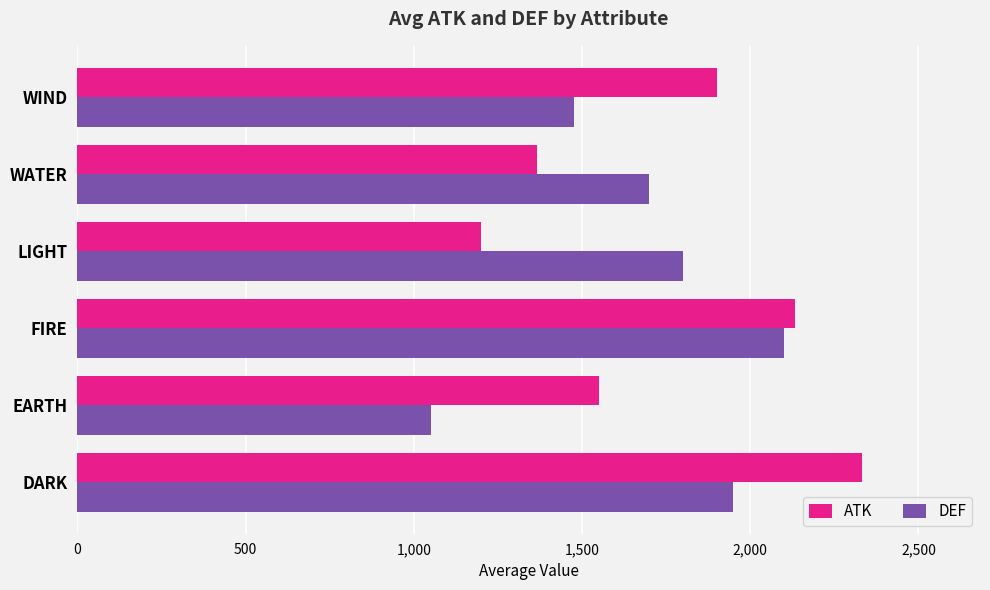

What is the lowest value of the ATK series?

1200